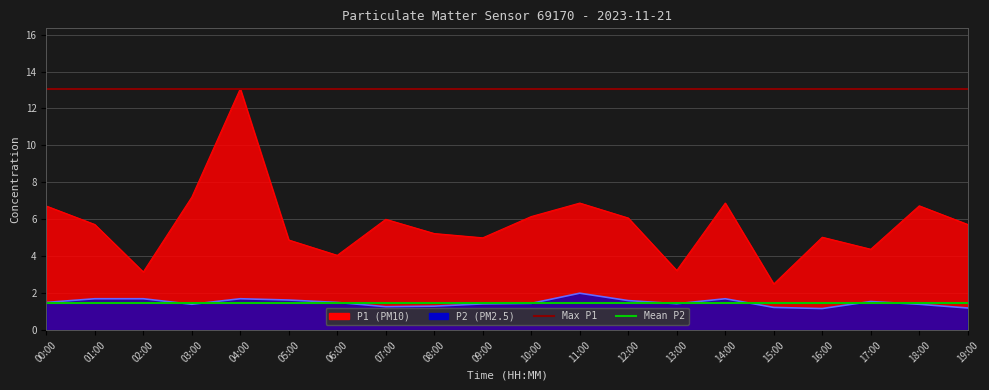

The value of Mean P2 (1.49) at 01:00 is 1.5. True or false?

True